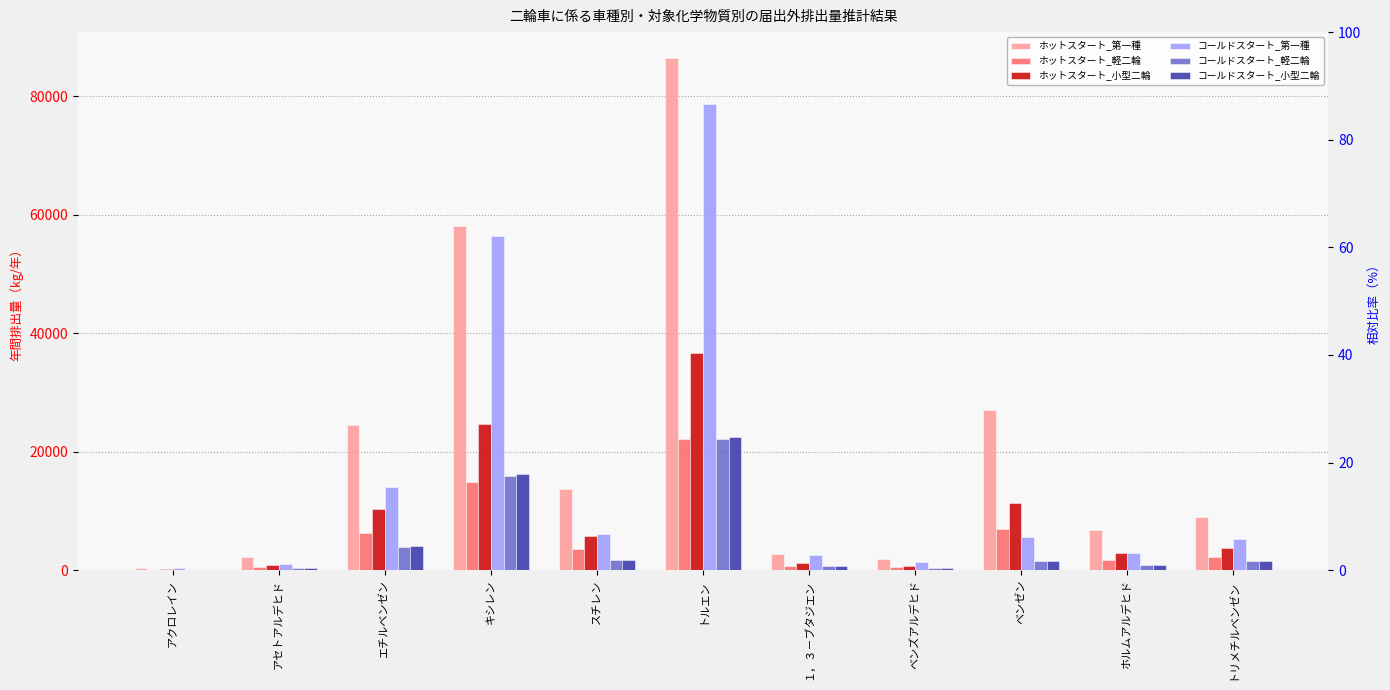

How many data points in コールドスタート_小型二輪 are above 1501?

6